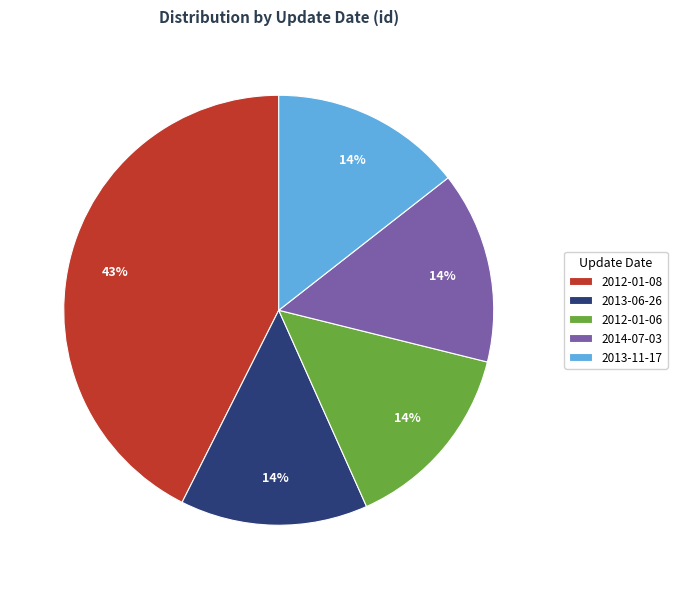

What is the largest slice in the pie chart?

2012-01-08